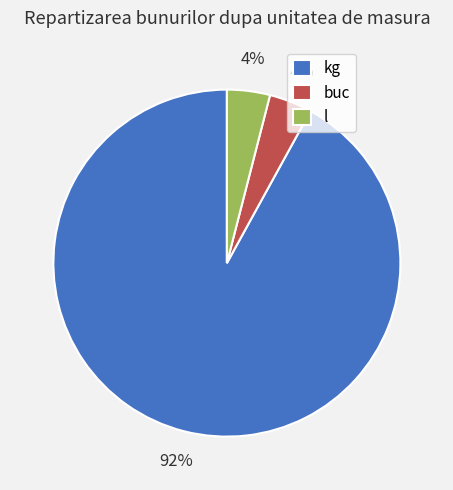

To the nearest percent, what portion does l represent?

4%